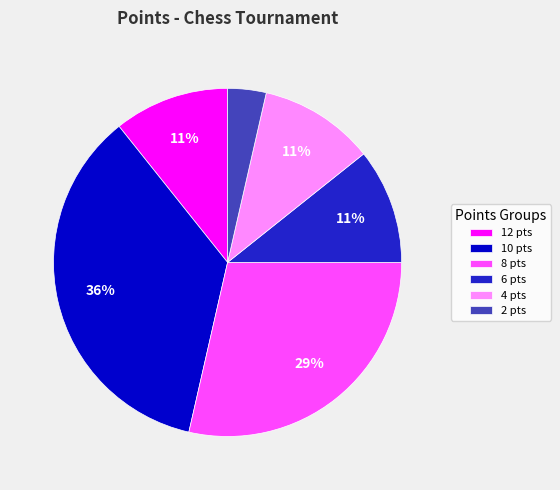

Which slice is the smallest?

2 pts